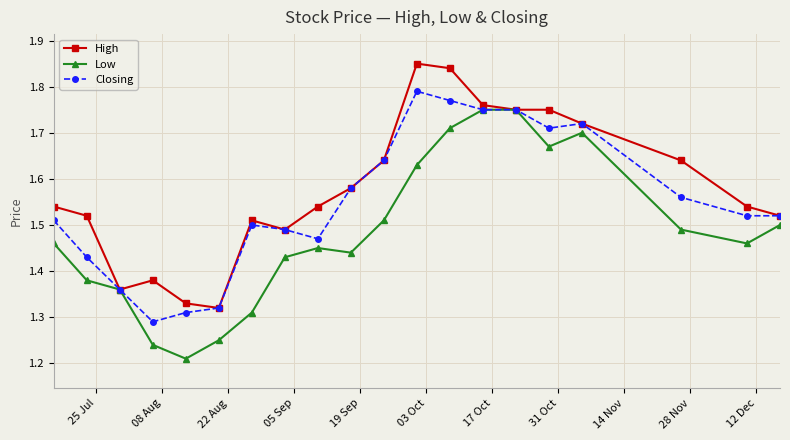

At how many categories does at least one series exceed 1?

20